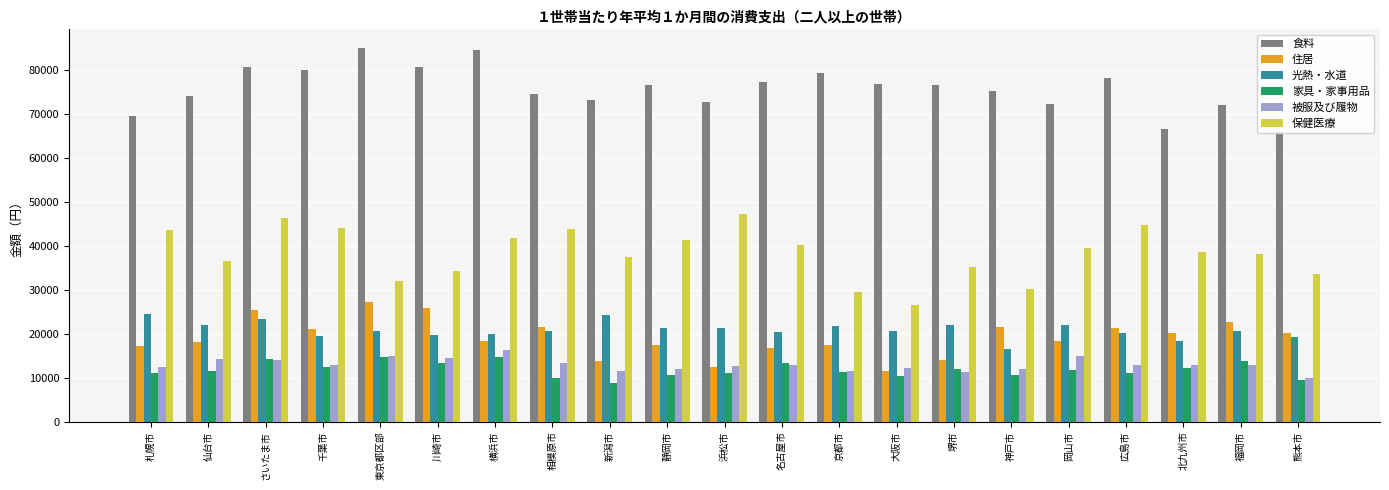

Between 横浜市 and 神戸市, which series saw the biggest shift?

保健医療